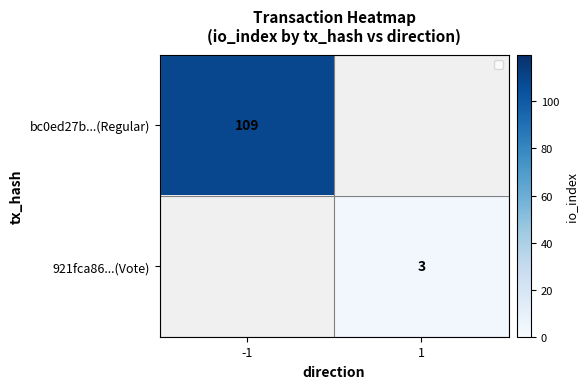

Is it true that 921fca86...(Vote) equals 3 at 1?

True